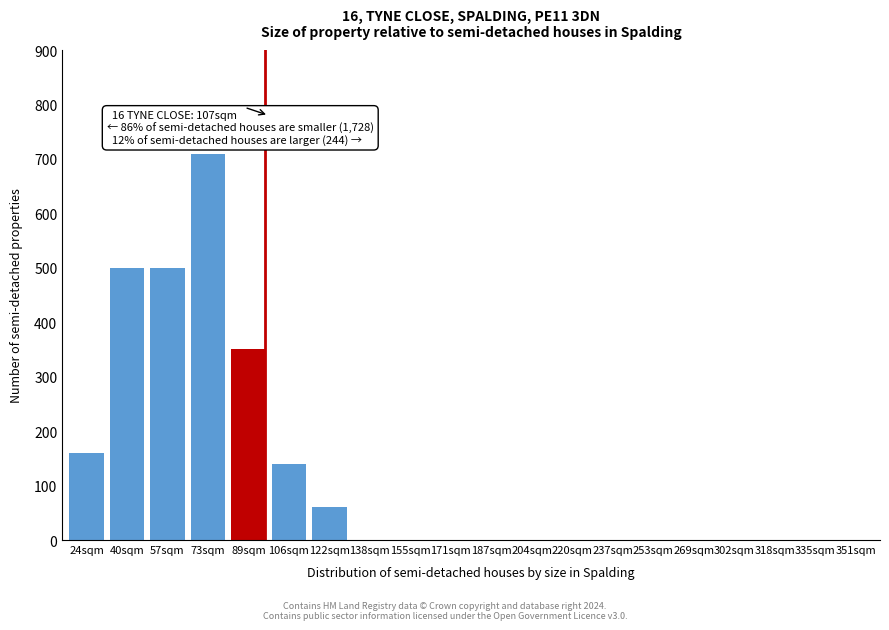

Reading right to left, list all the values displayed in this chart.

351sqm=0	335sqm=0	318sqm=0	302sqm=0	269sqm=0	253sqm=0	237sqm=0	220sqm=0	204sqm=0	187sqm=0	171sqm=0	155sqm=0	138sqm=0	122sqm=60	106sqm=140	89sqm=350	73sqm=710	57sqm=500	40sqm=500	24sqm=160